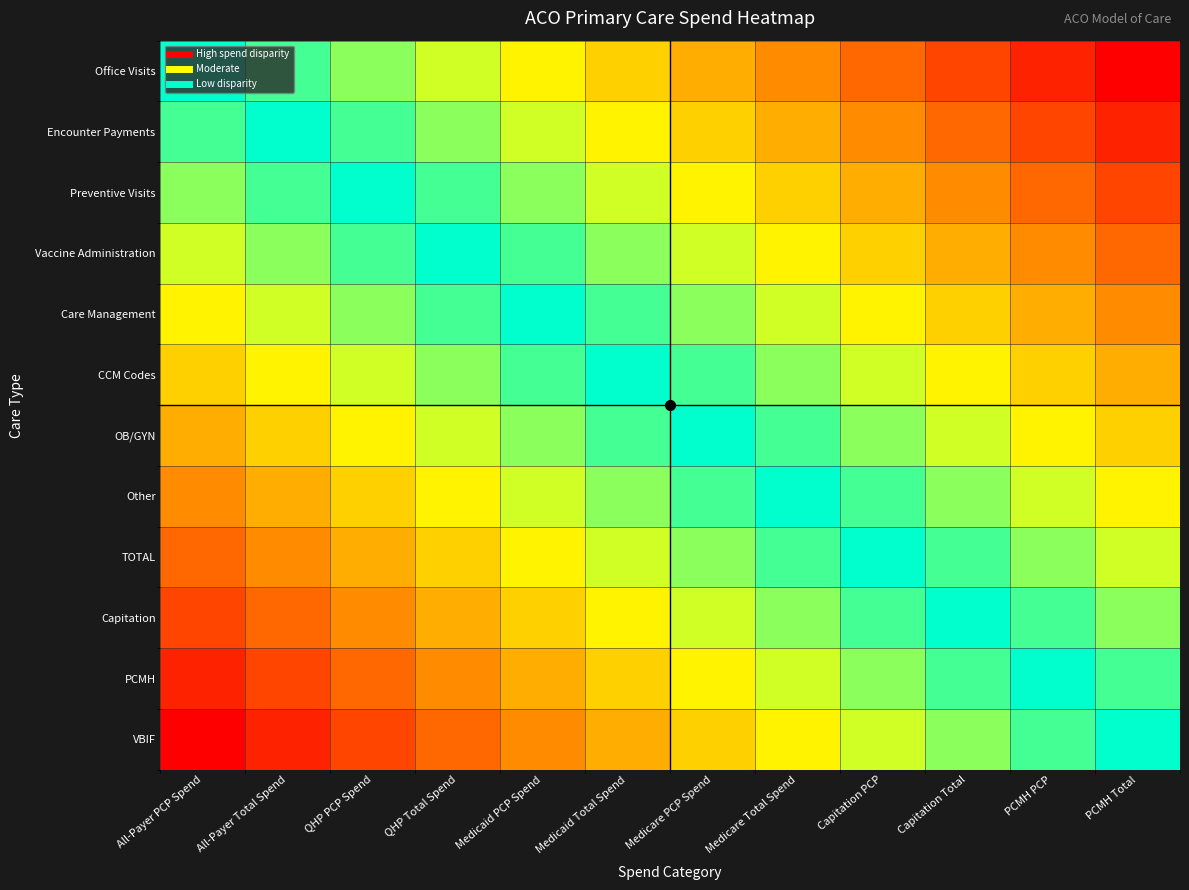

What is the total value across all series at PCMH Total?

6.0